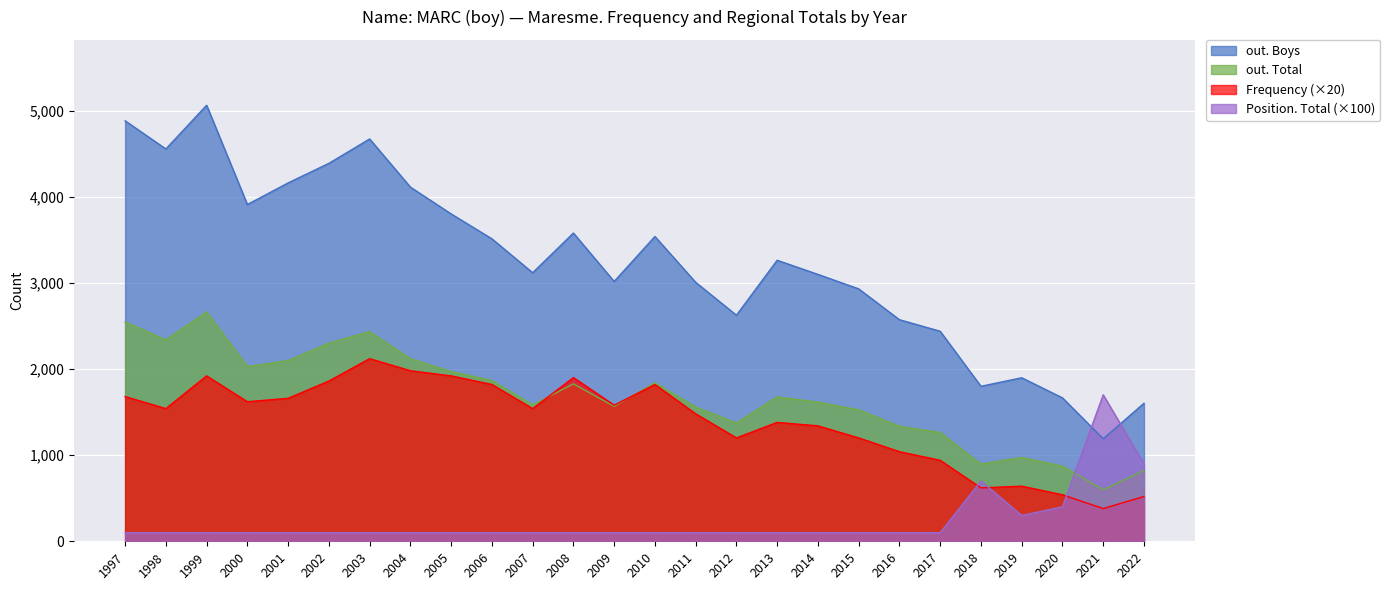

Where is out. Total nearest to the value 1630?

2014